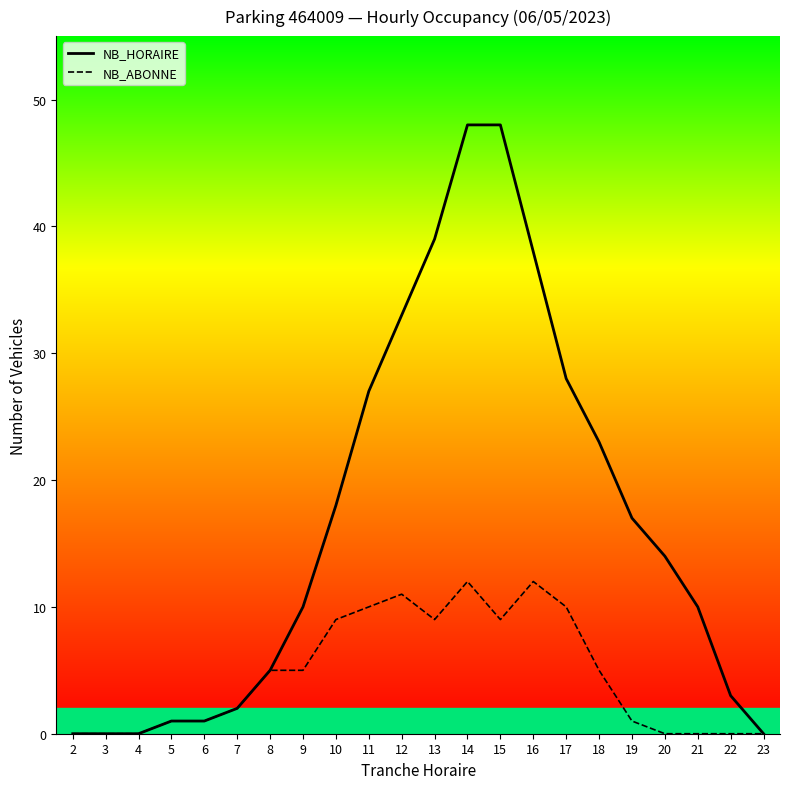

Where does the NB_HORAIRE series first go above 14?

10